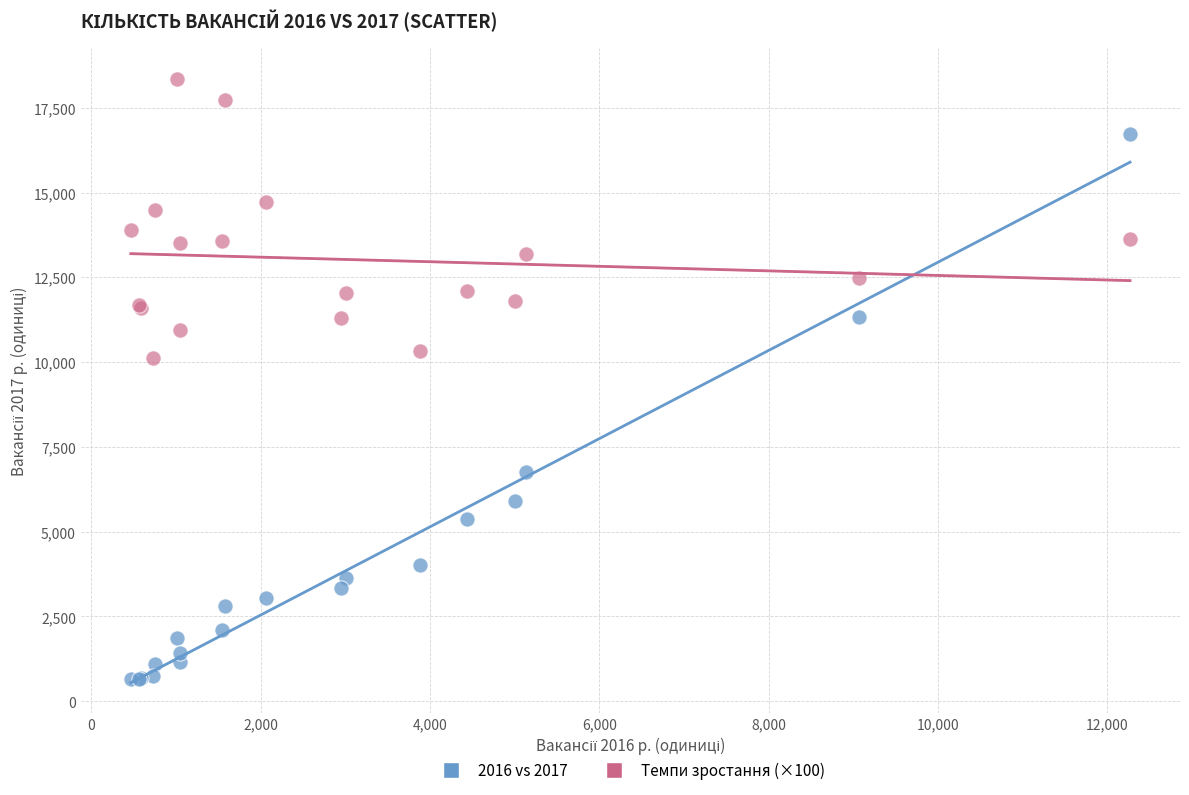

Which series contains the lowest Y value?

2016 vs 2017